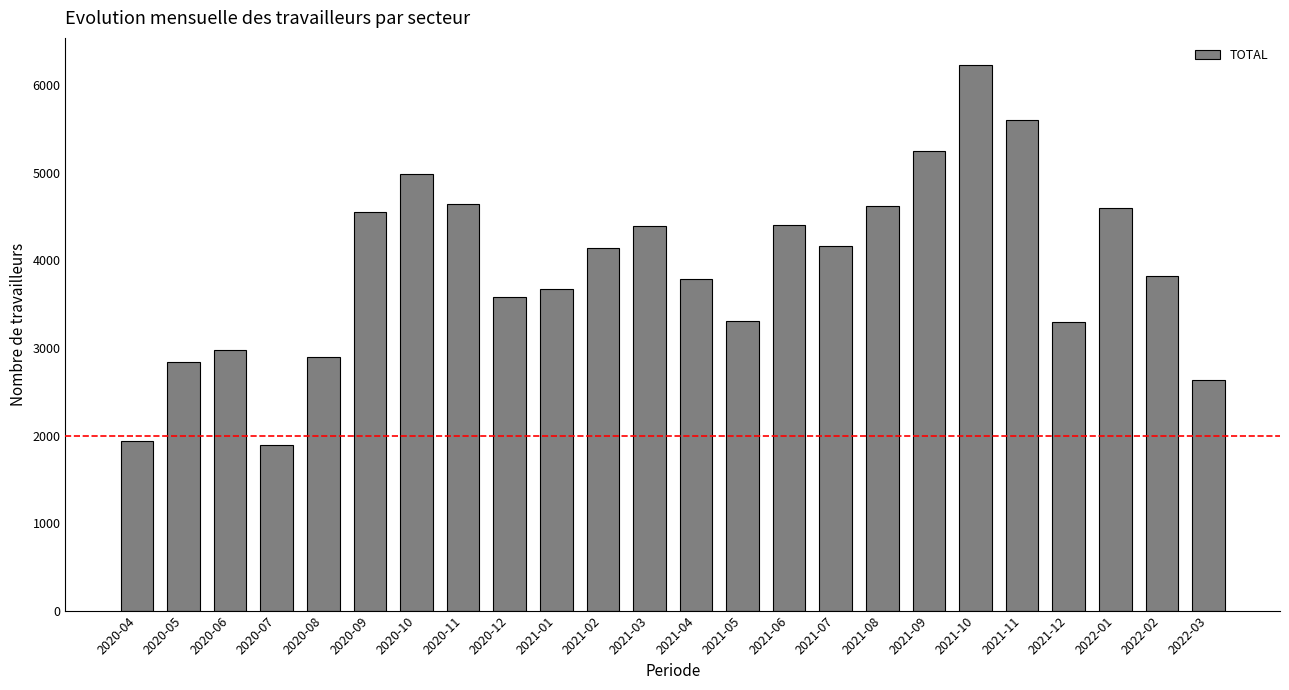

Approximately how many times larger is the value at 2021-05 compared to 2020-10?

0.7